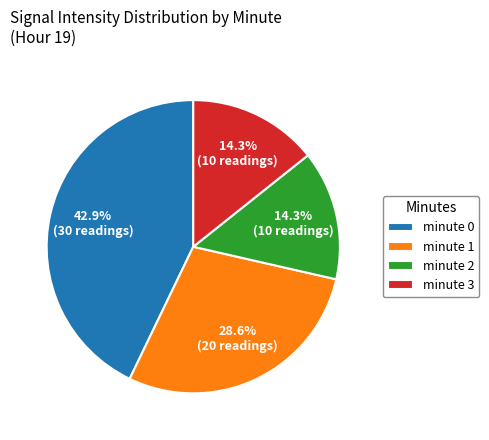

To the nearest percent, what portion does minute 3 represent?

14%